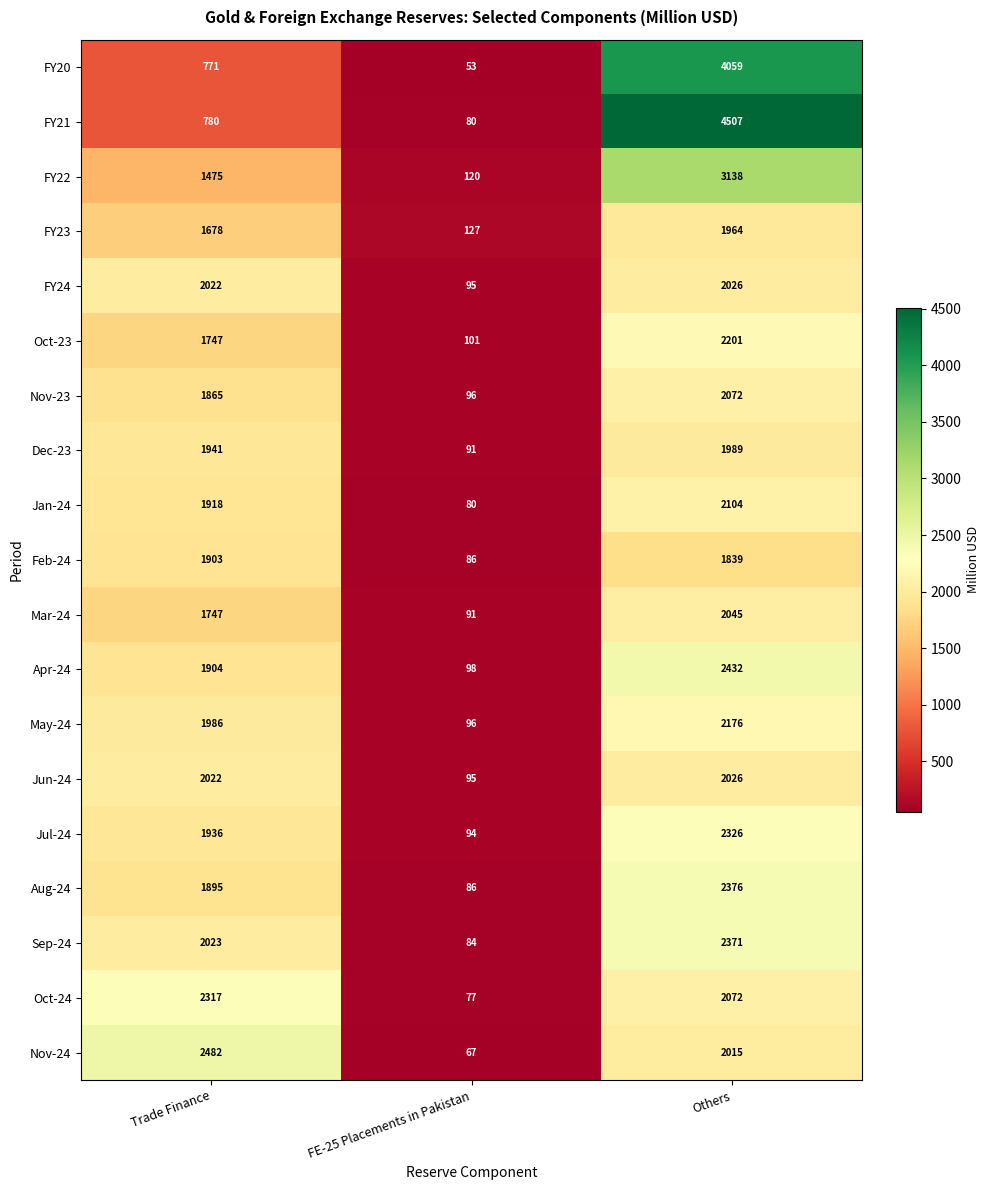

How many categories are shown in the chart?

3